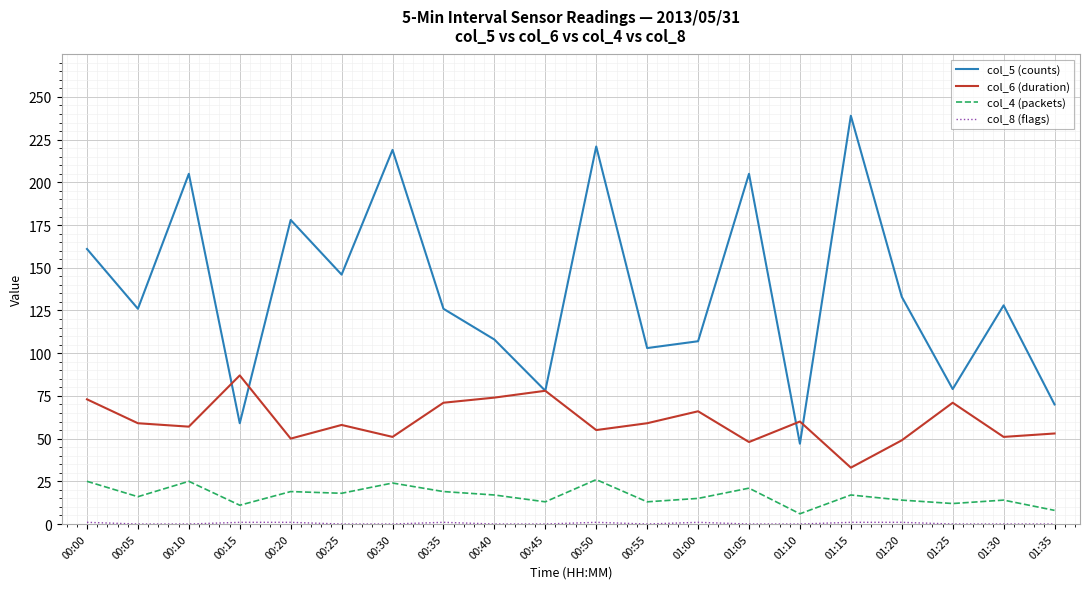

What is the greatest value displayed?

239